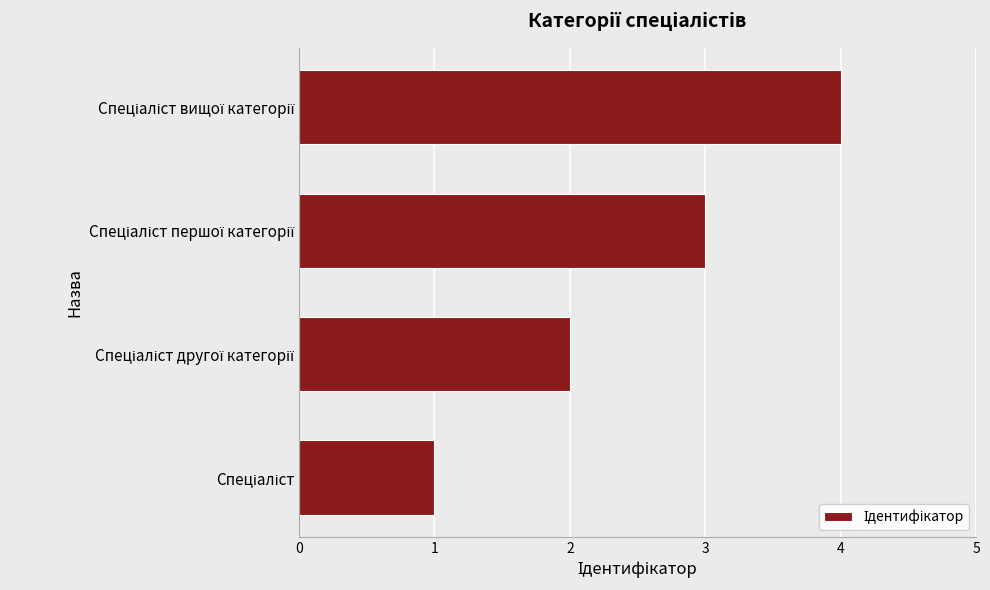

What is the maximum value shown in the chart?

4